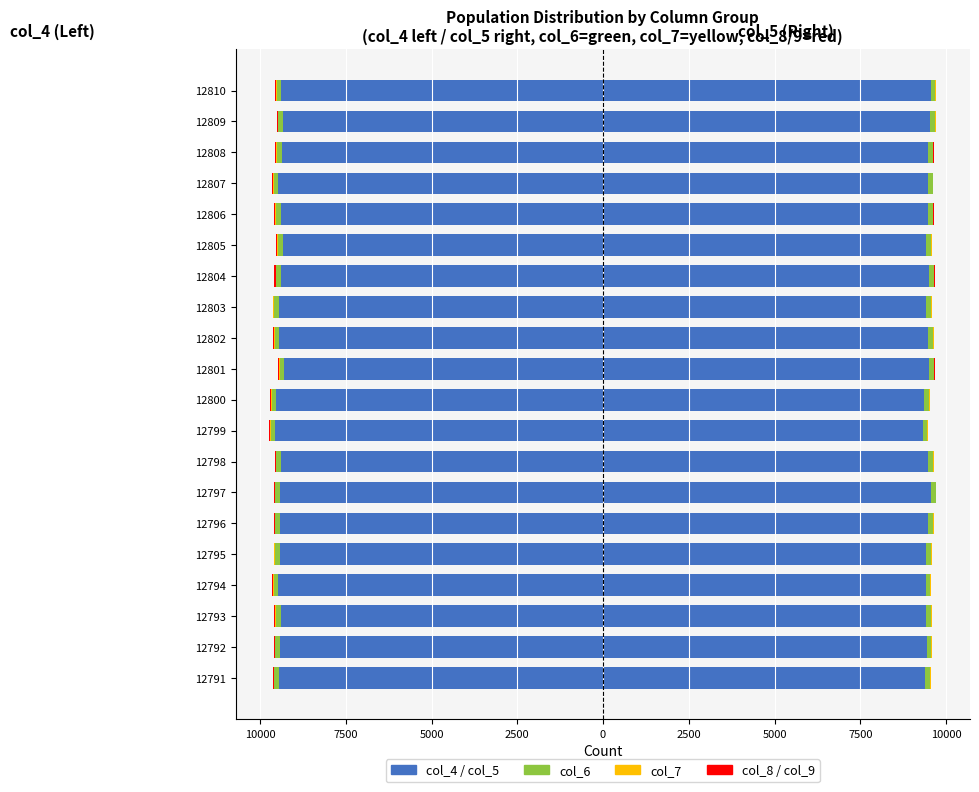

At which label is col_9 closest to 4?

12797